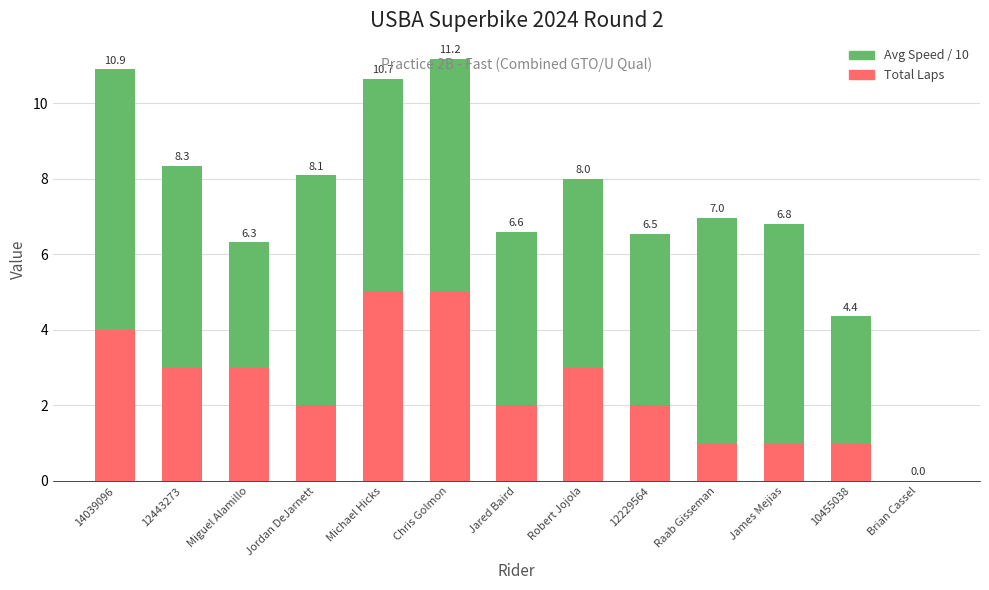

Between Miguel Alamillo and Robert Jojola, which series saw the biggest shift?

Avg Speed / 10